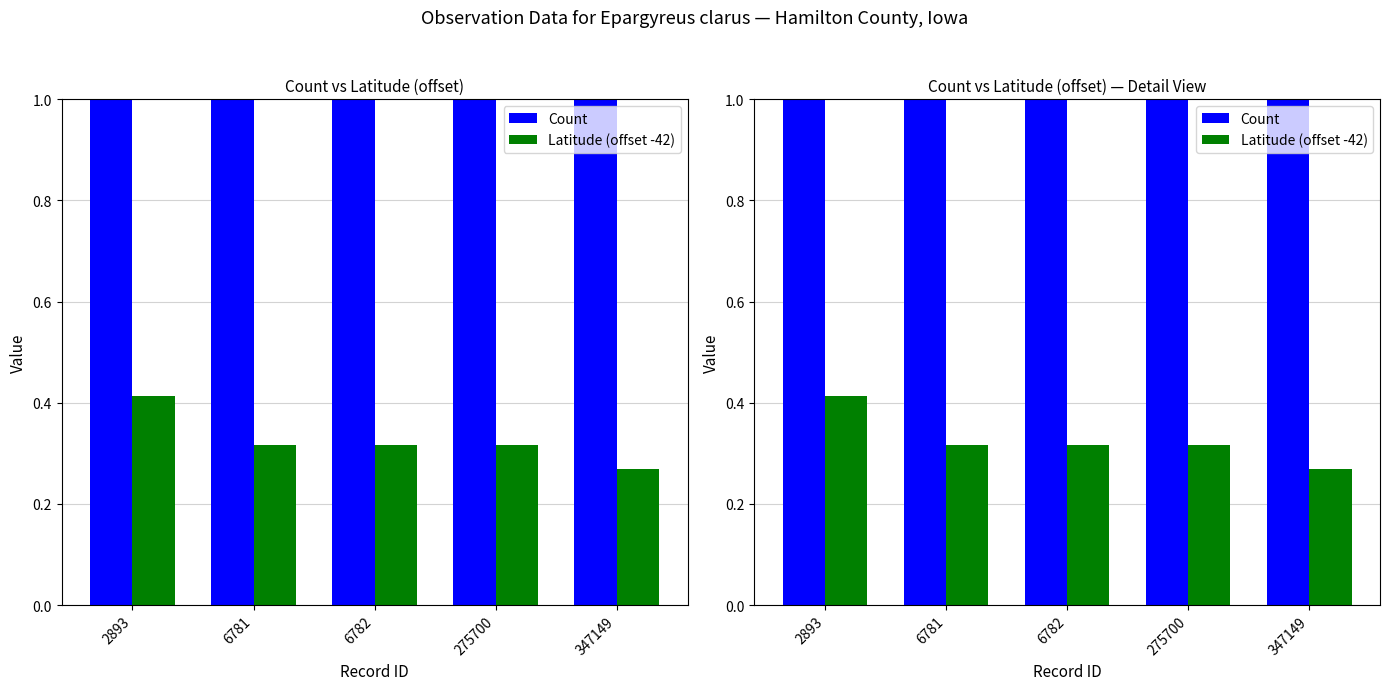

How many values in the Count series exceed 1?

2